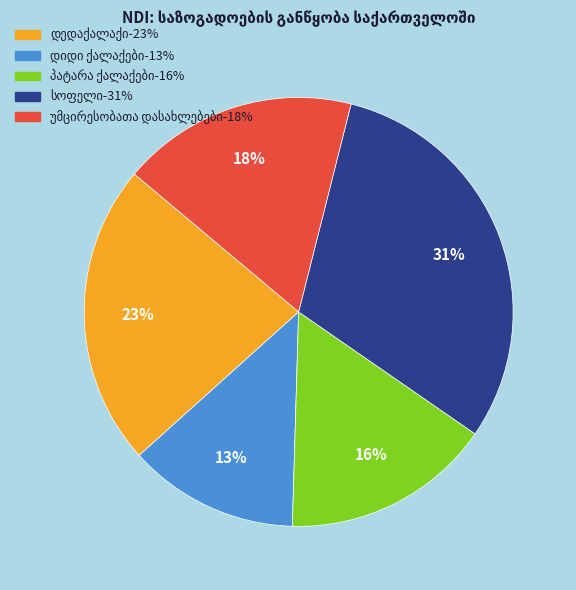

To the nearest percent, what is the difference between the largest and smallest slice percentages?

18%